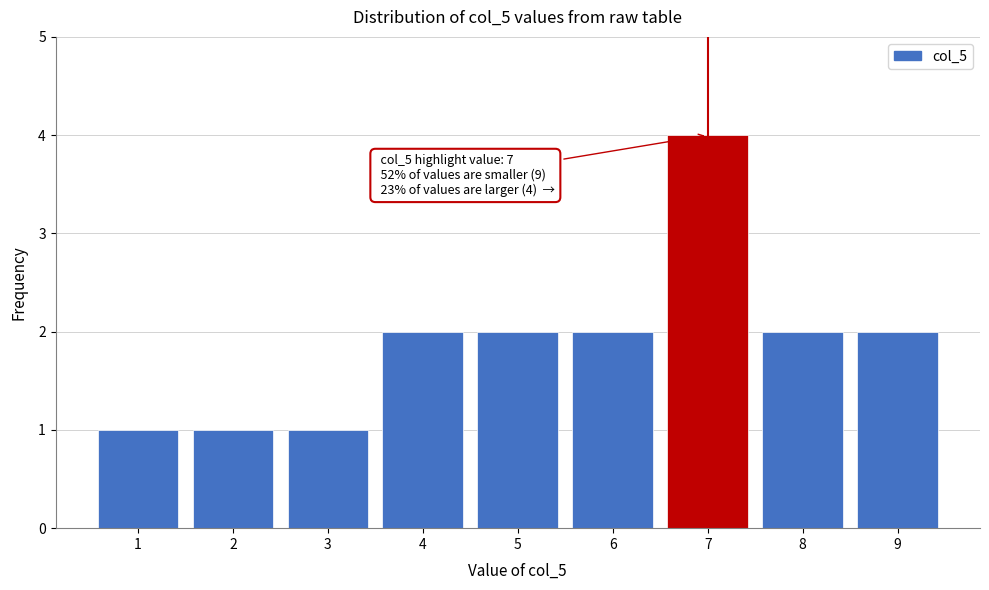

Over which range of the x-axis is the bar tallest?

6.5 to 7.5